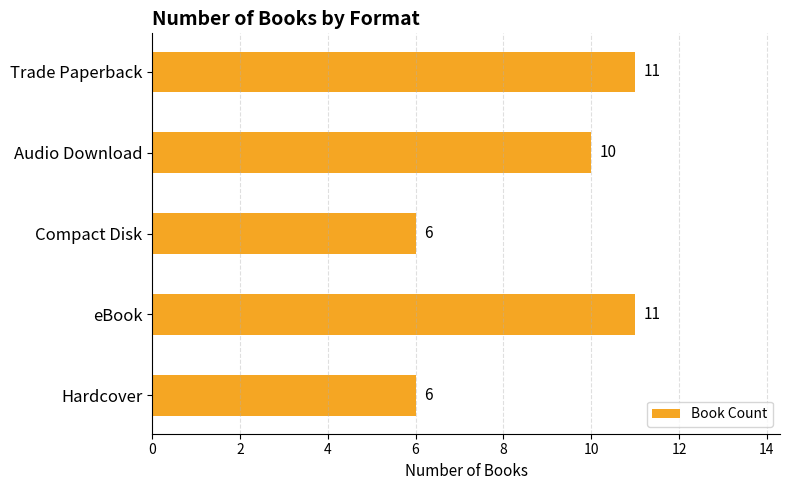

What value does the data have at Compact Disk?

6